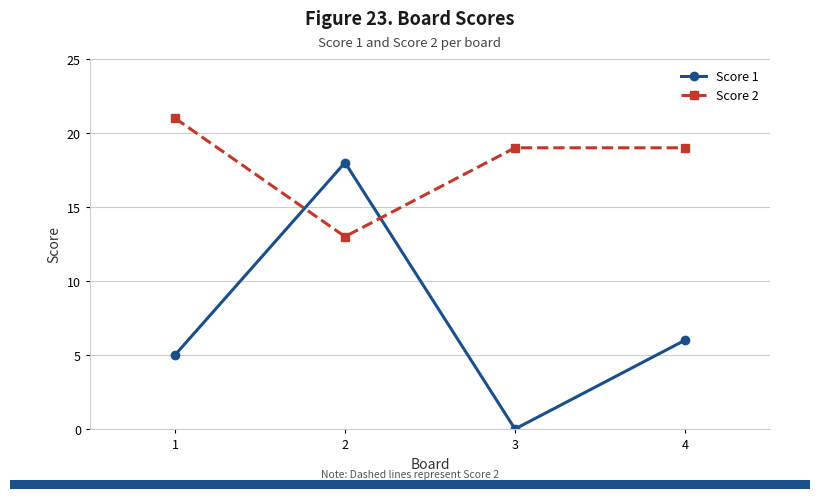

What is the maximum value for Score 1?

18